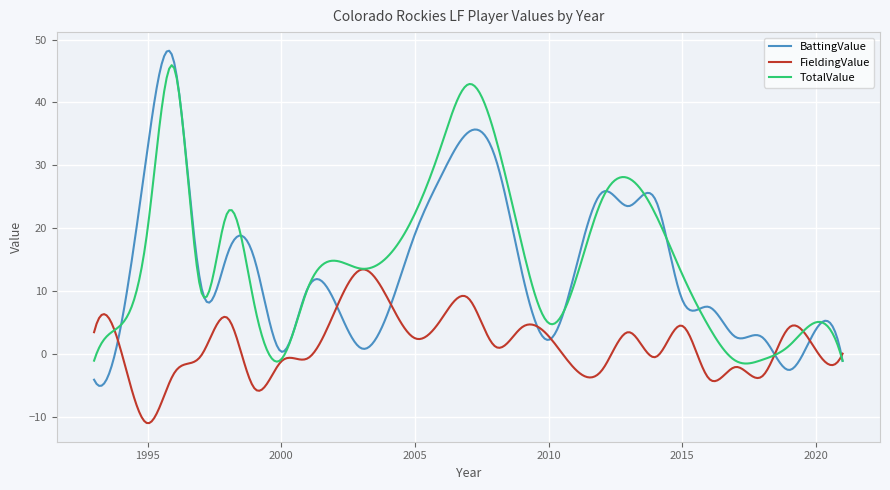

Which series has the widest spread of values?

BattingValue